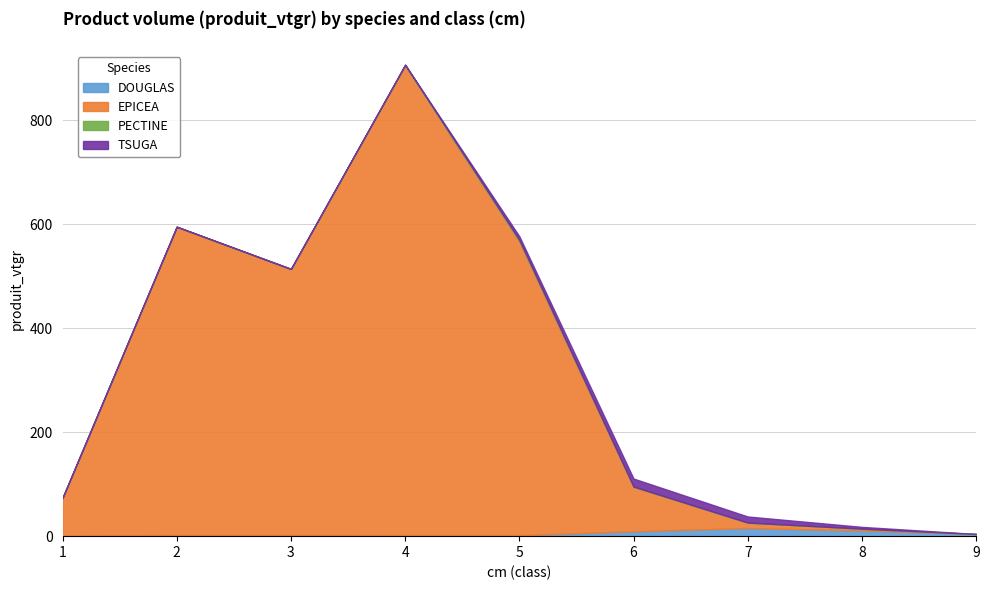

The TSUGA series shows 0.0 at 9. True or false?

True